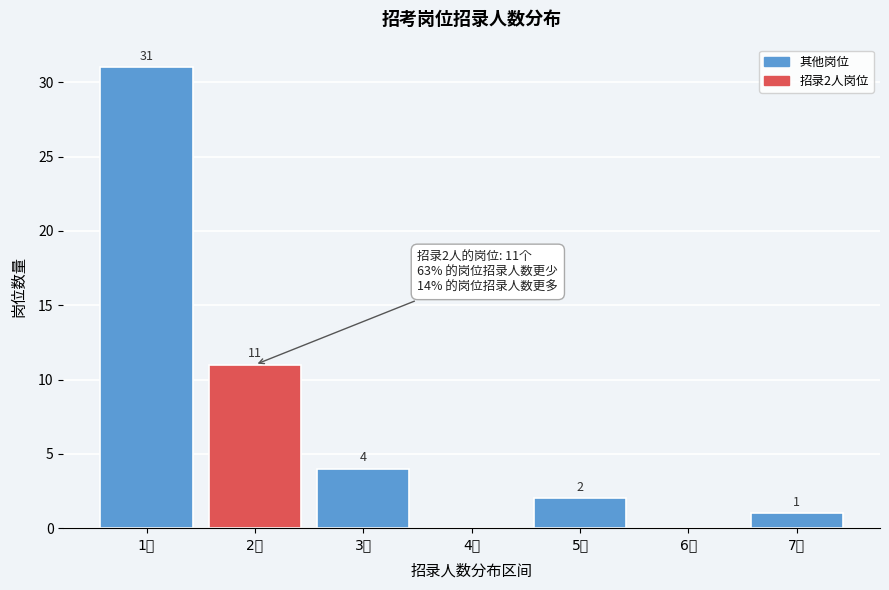

Reading left to right, extract all data points from this chart.

1人=31	2人=11	3人=4	4人=0	5人=2	6人=0	7人=1